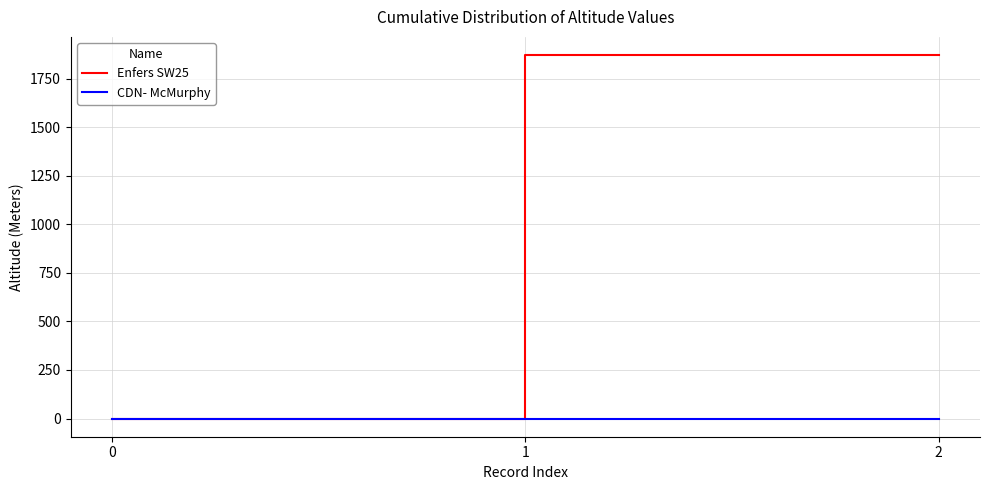

What is the difference between the highest and lowest values at 1?

1871